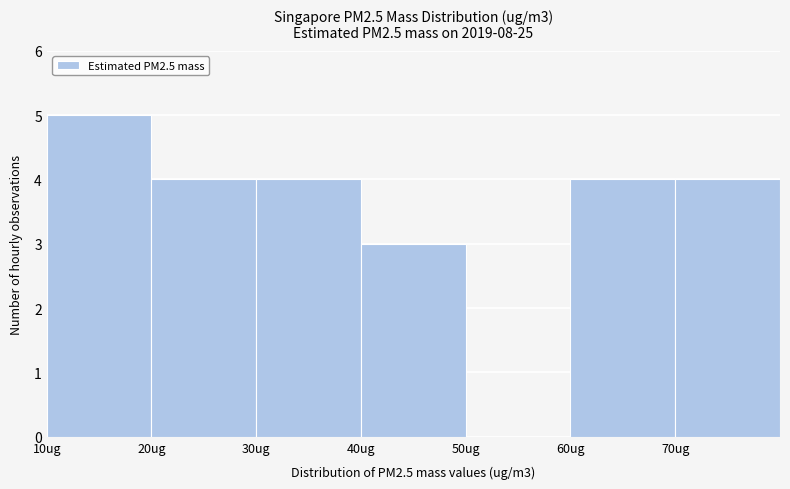

Which range on the x-axis has the tallest bar?

10 to 20